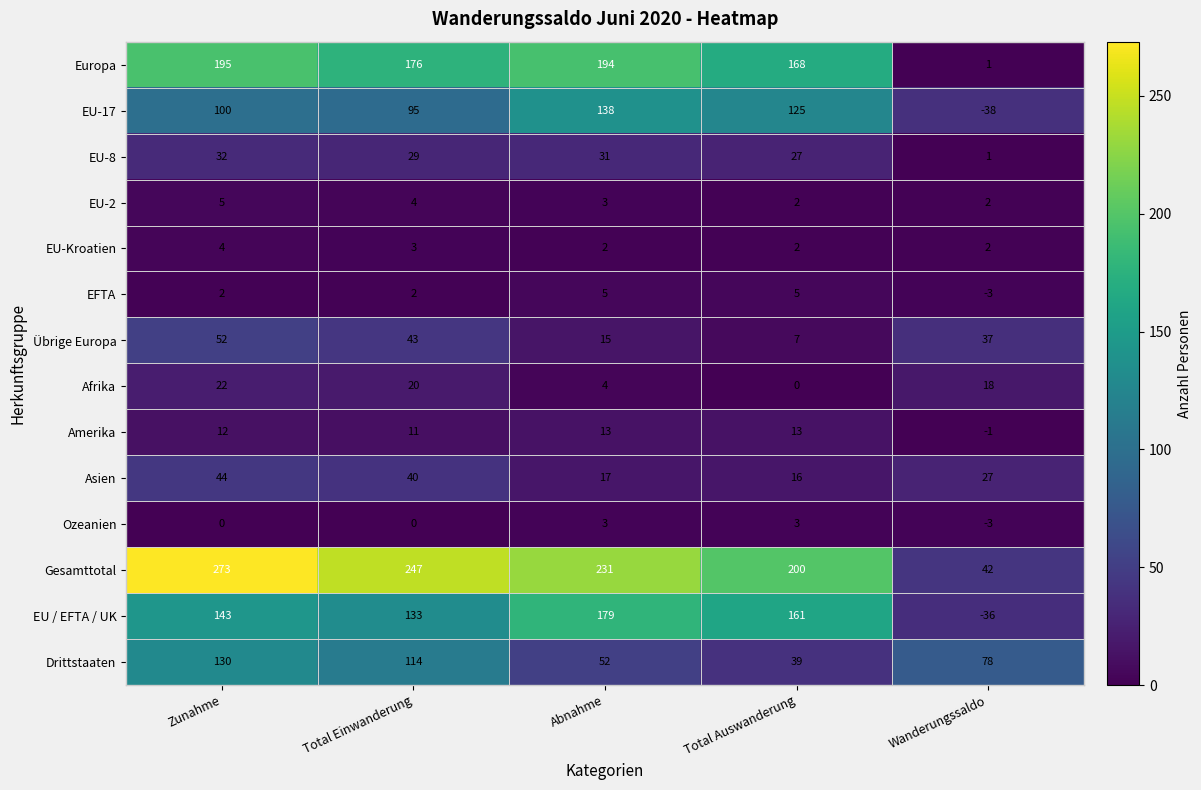

Which label corresponds to the largest value in the chart?

Zunahme